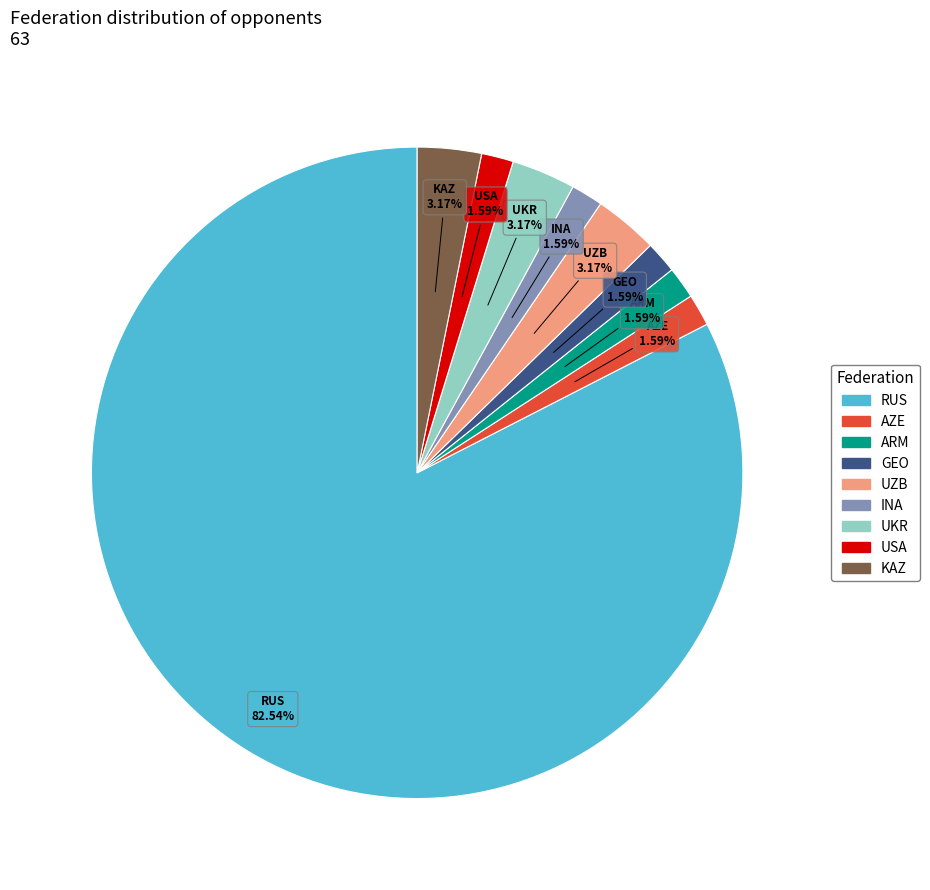

Which category has the biggest portion of the pie?

RUS